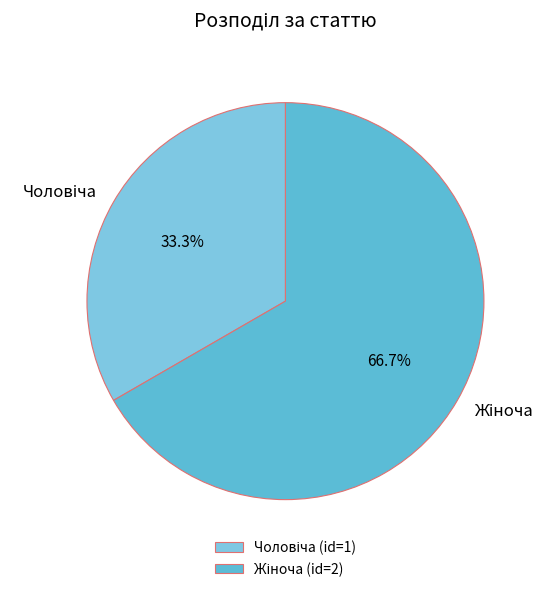

Is there any slice that represents more than half of the pie?

Yes